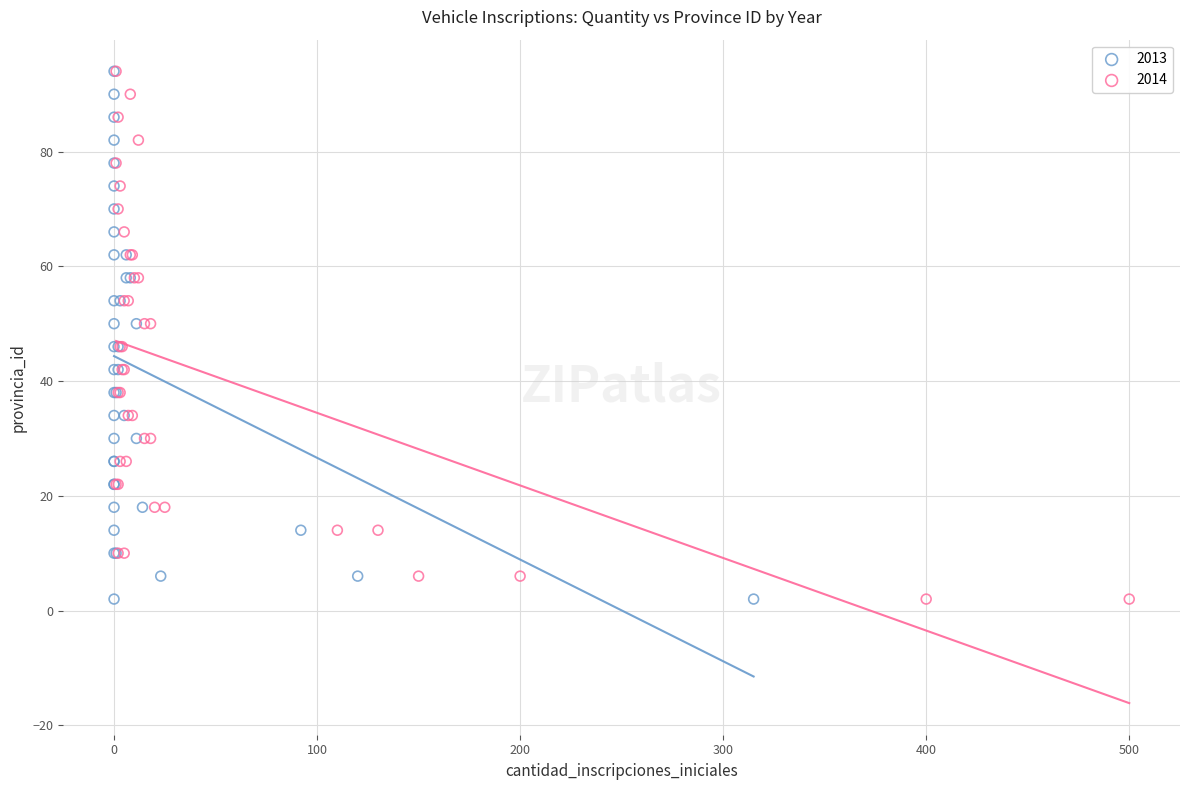

What are all the series names shown in the legend?

2013, 2014